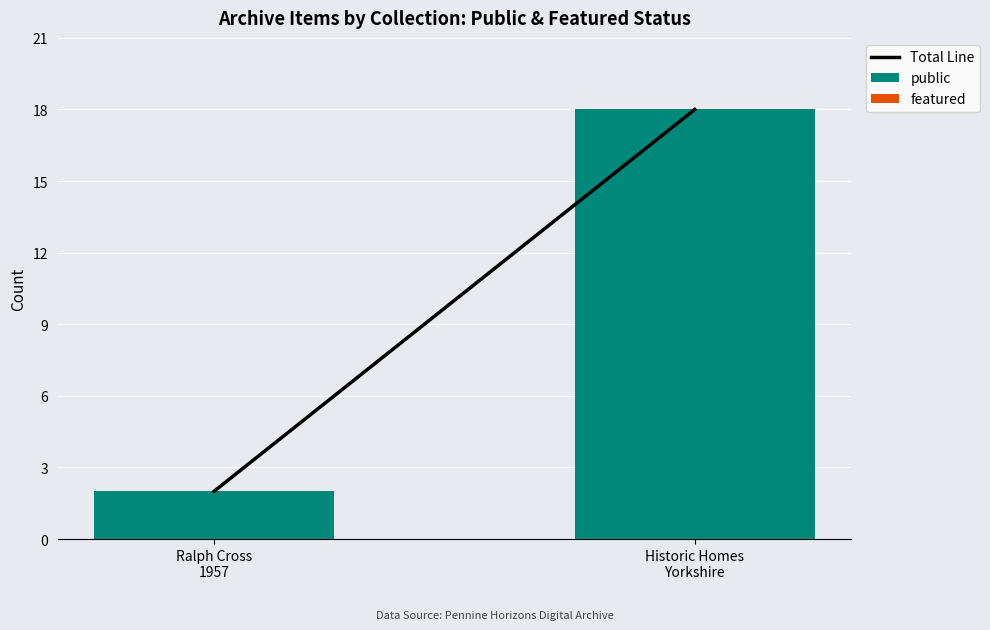

What is the average value?

10